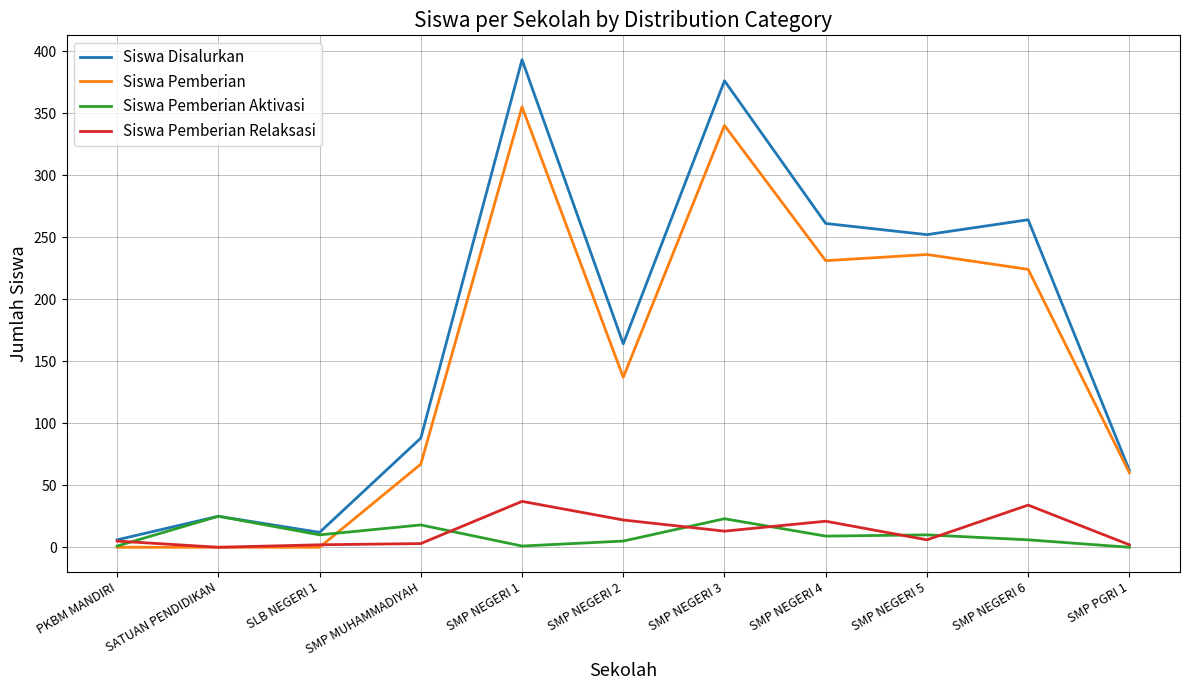

Is the value of Siswa Pemberian at SMP PGRI 1 greater than the value of Siswa Pemberian Aktivasi at SATUAN PENDIDIKAN?

Yes